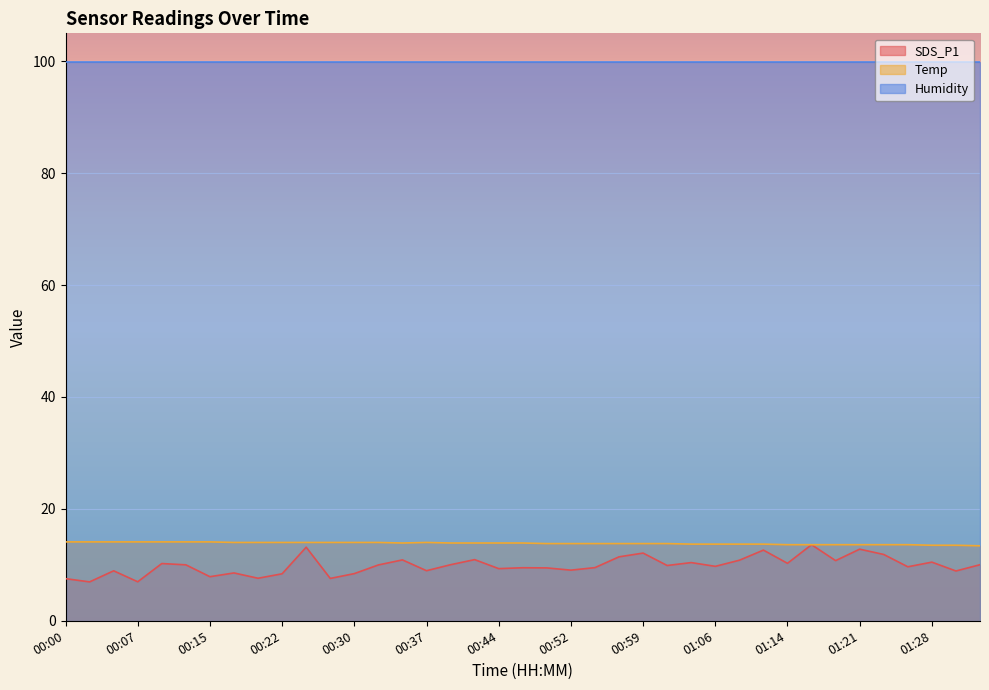

Read the SDS_P1 value at 00:17.

8.6